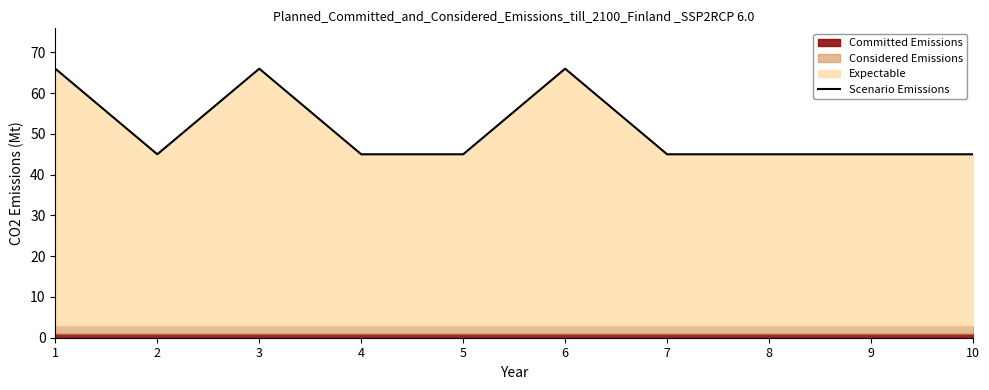

How many data points does each series have?

10